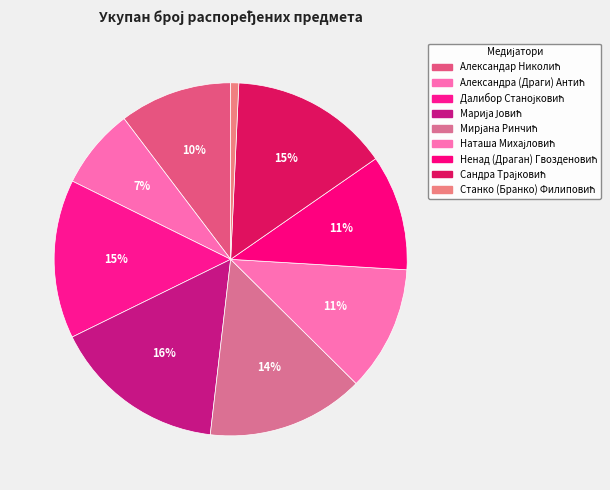

To the nearest percent, what is the difference between the largest and smallest slice percentages?

15%